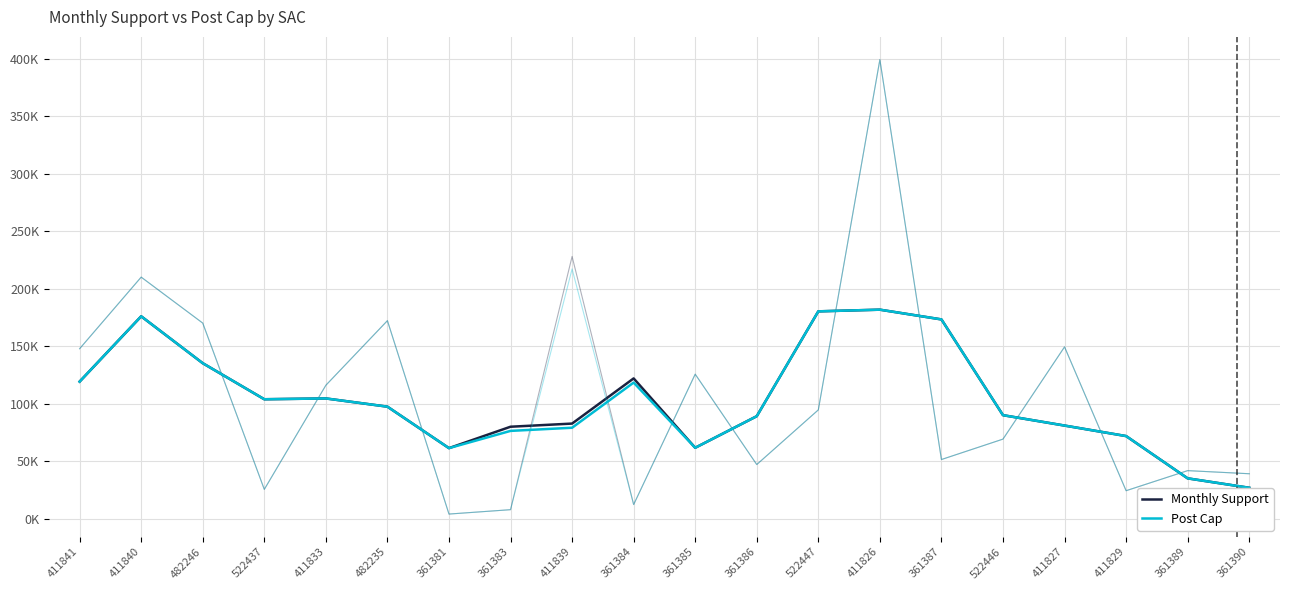

How many values in the Post Cap series exceed 97588?

10